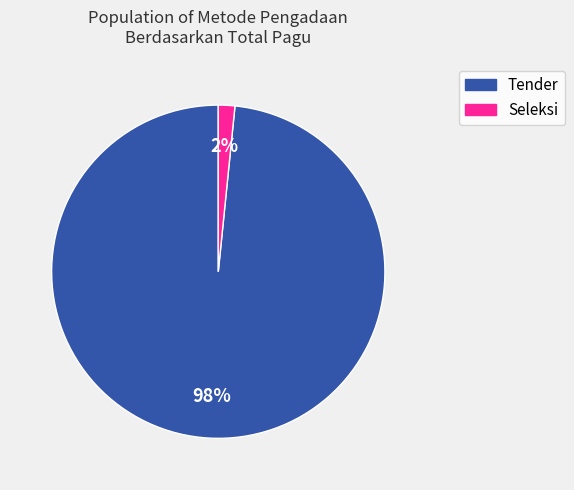

To the nearest percent, what is the average slice percentage?

50%